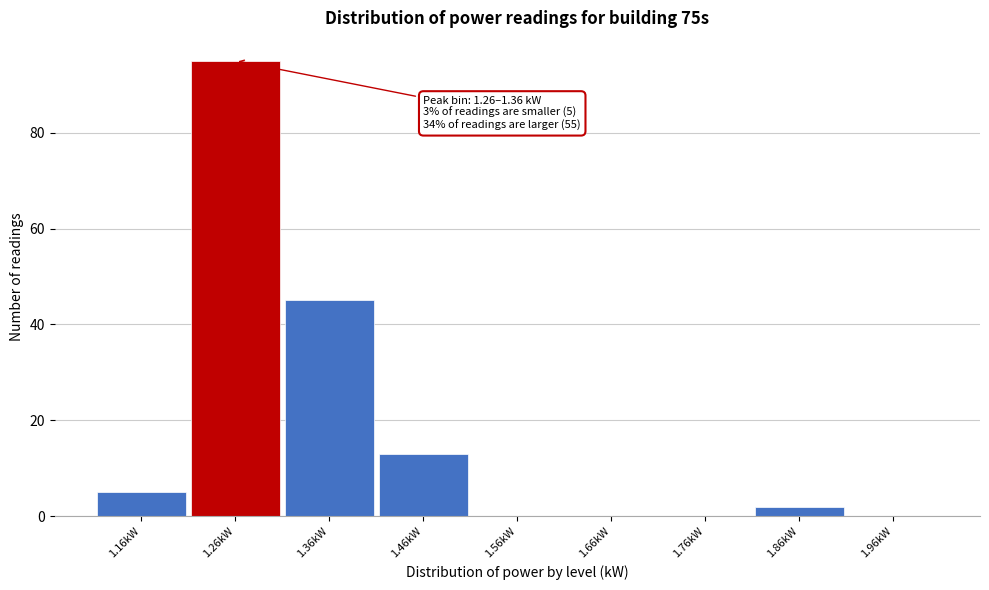

Reading right to left, extract all data points from this chart.

1.96kW=0	1.86kW=2	1.76kW=0	1.66kW=0	1.56kW=0	1.46kW=13	1.36kW=45	1.26kW=95	1.16kW=5